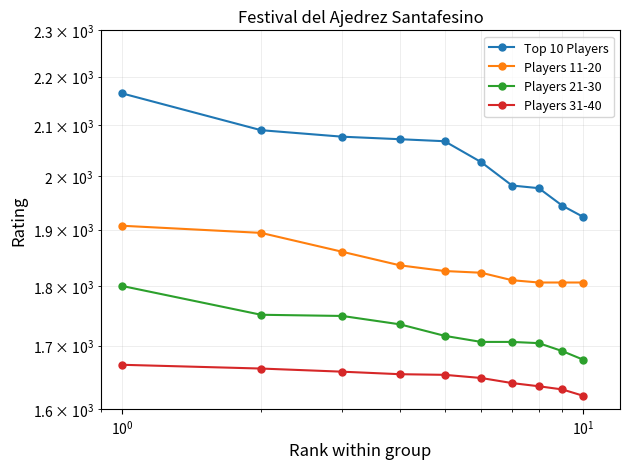

What is the sum of all Players 31-40 values?

16470